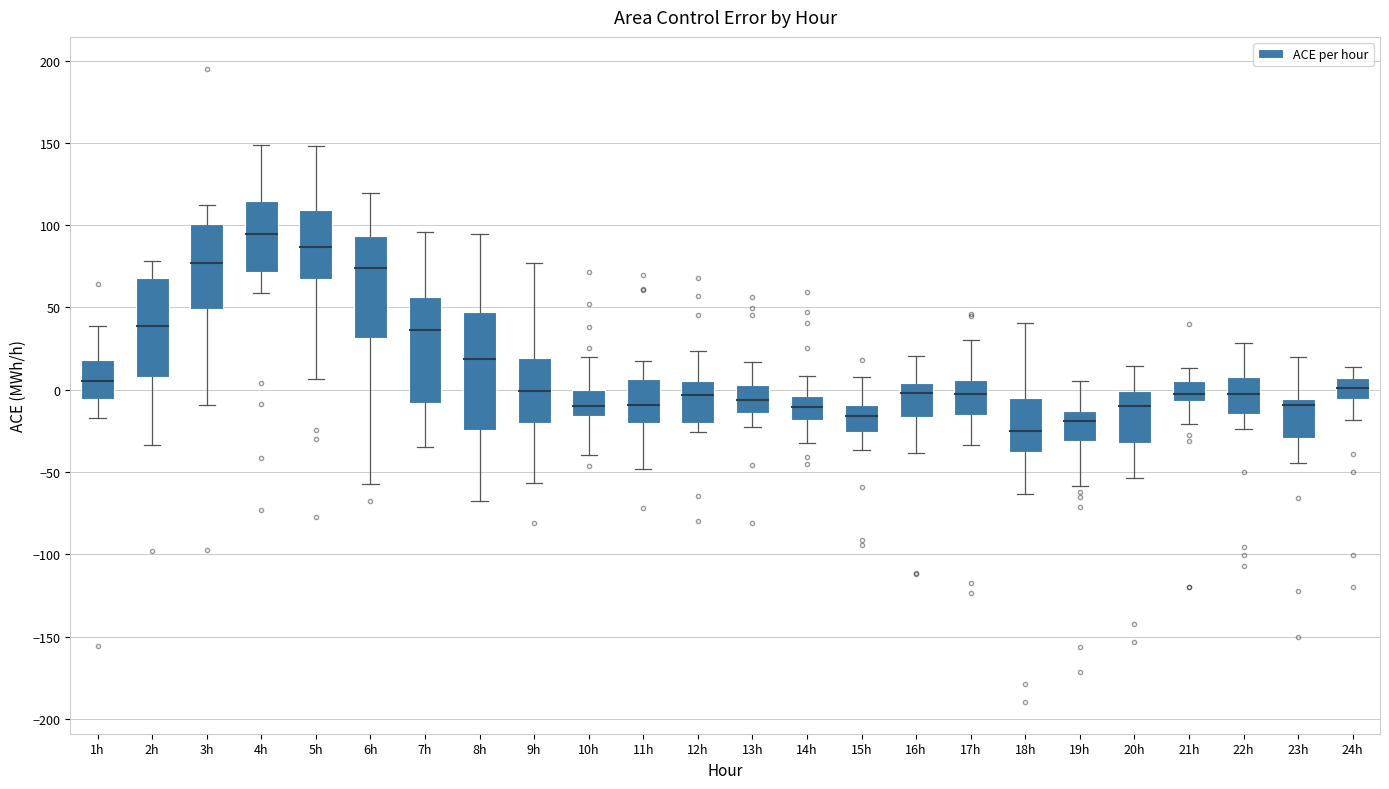

Reading left to right, read every box against the y-axis: the position of its median line, the range the box covers, and the ends of its whiskers. The values are not printed on the chart, so give them approximately, as read against the axis.

1h: median 5, box -5 to 20, whiskers -15 to 40
2h: median 40, box 10 to 70, whiskers -35 to 80
3h: median 75, box 50 to 100, whiskers -10 to 110
4h: median 95, box 70 to 115, whiskers 60 to 150
5h: median 85, box 65 to 110, whiskers 5 to 150
6h: median 75, box 30 to 95, whiskers -55 to 120
7h: median 35, box -10 to 55, whiskers -35 to 95
8h: median 20, box -25 to 45, whiskers -70 to 95
9h: median 0, box -20 to 20, whiskers -55 to 75
10h: median -10, box -15 to 0, whiskers -40 to 20
11h: median -10, box -20 to 5, whiskers -50 to 15
12h: median -5, box -20 to 5, whiskers -25 to 25
13h: median -5, box -15 to 5, whiskers -25 to 15
14h: median -10, box -20 to -5, whiskers -35 to 10
15h: median -15, box -25 to -10, whiskers -35 to 10
16h: median 0, box -15 to 5, whiskers -40 to 20
17h: median 0, box -15 to 5, whiskers -35 to 30
18h: median -25, box -40 to -5, whiskers -65 to 40
19h: median -20, box -30 to -15, whiskers -60 to 5
20h: median -10, box -35 to 0, whiskers -55 to 15
21h: median -5 (just above the box's lower edge), box -5 to 5, whiskers -20 to 15
22h: median 0, box -15 to 5, whiskers -25 to 30
23h: median -10, box -30 to -5, whiskers -45 to 20
24h: median 0, box -5 to 5, whiskers -20 to 15